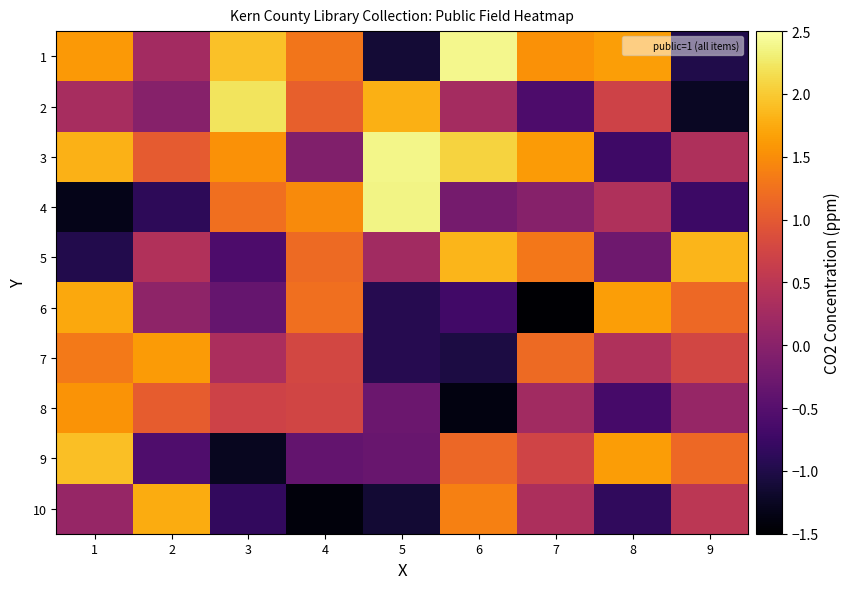

At how many categories does at least one series exceed 1?

9